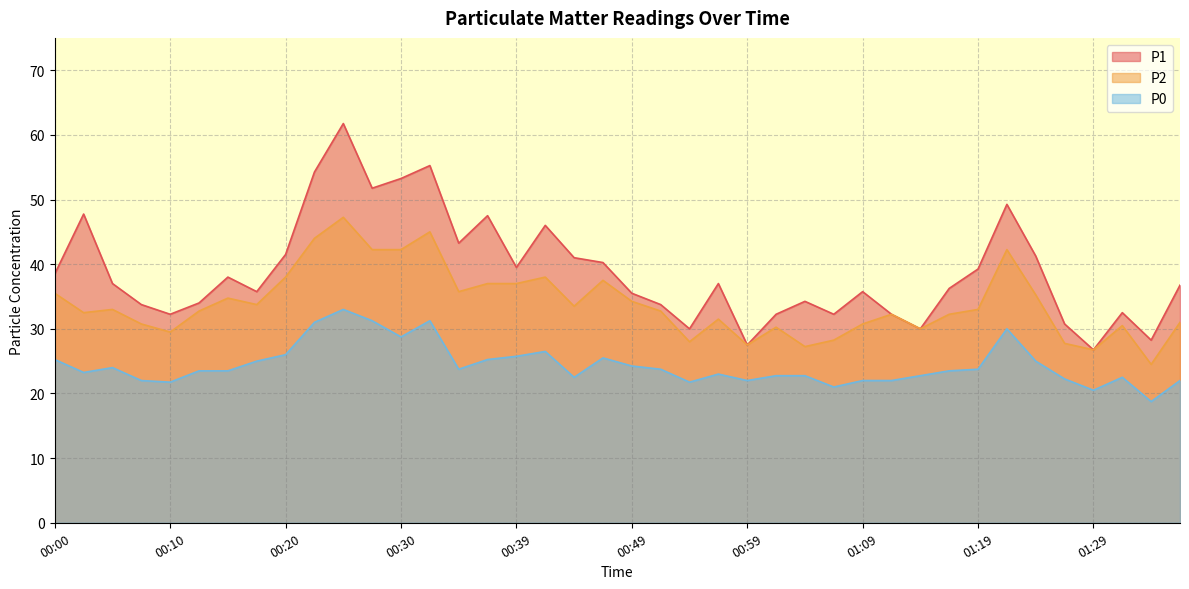

List the series in order of their peak value, highest first.

P1, P2, P0